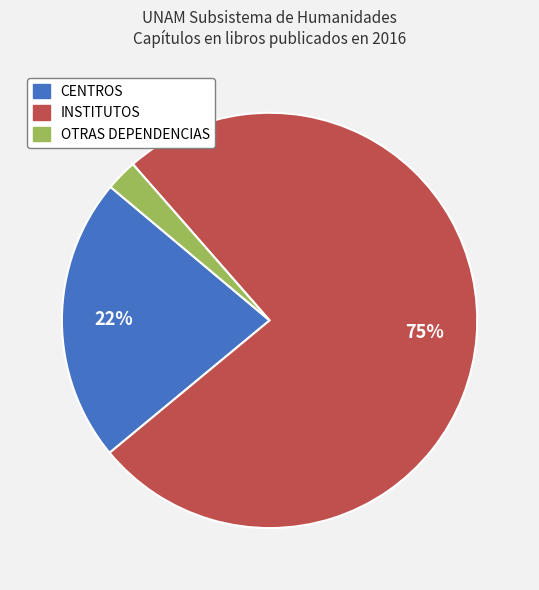

Combined, do OTRAS DEPENDENCIAS and INSTITUTOS account for over 50%?

Yes